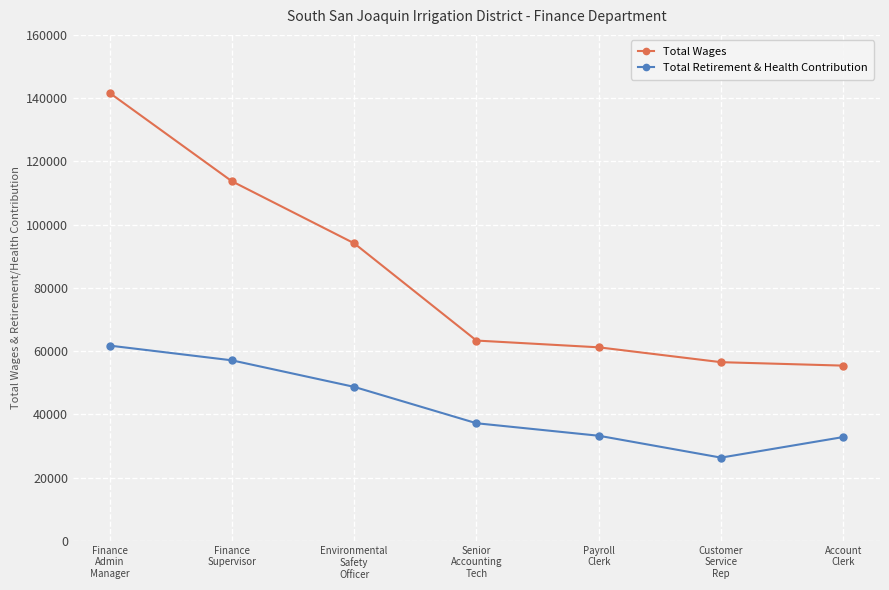

What is the label of the 5th point from the right?

Environmental
Safety
Officer